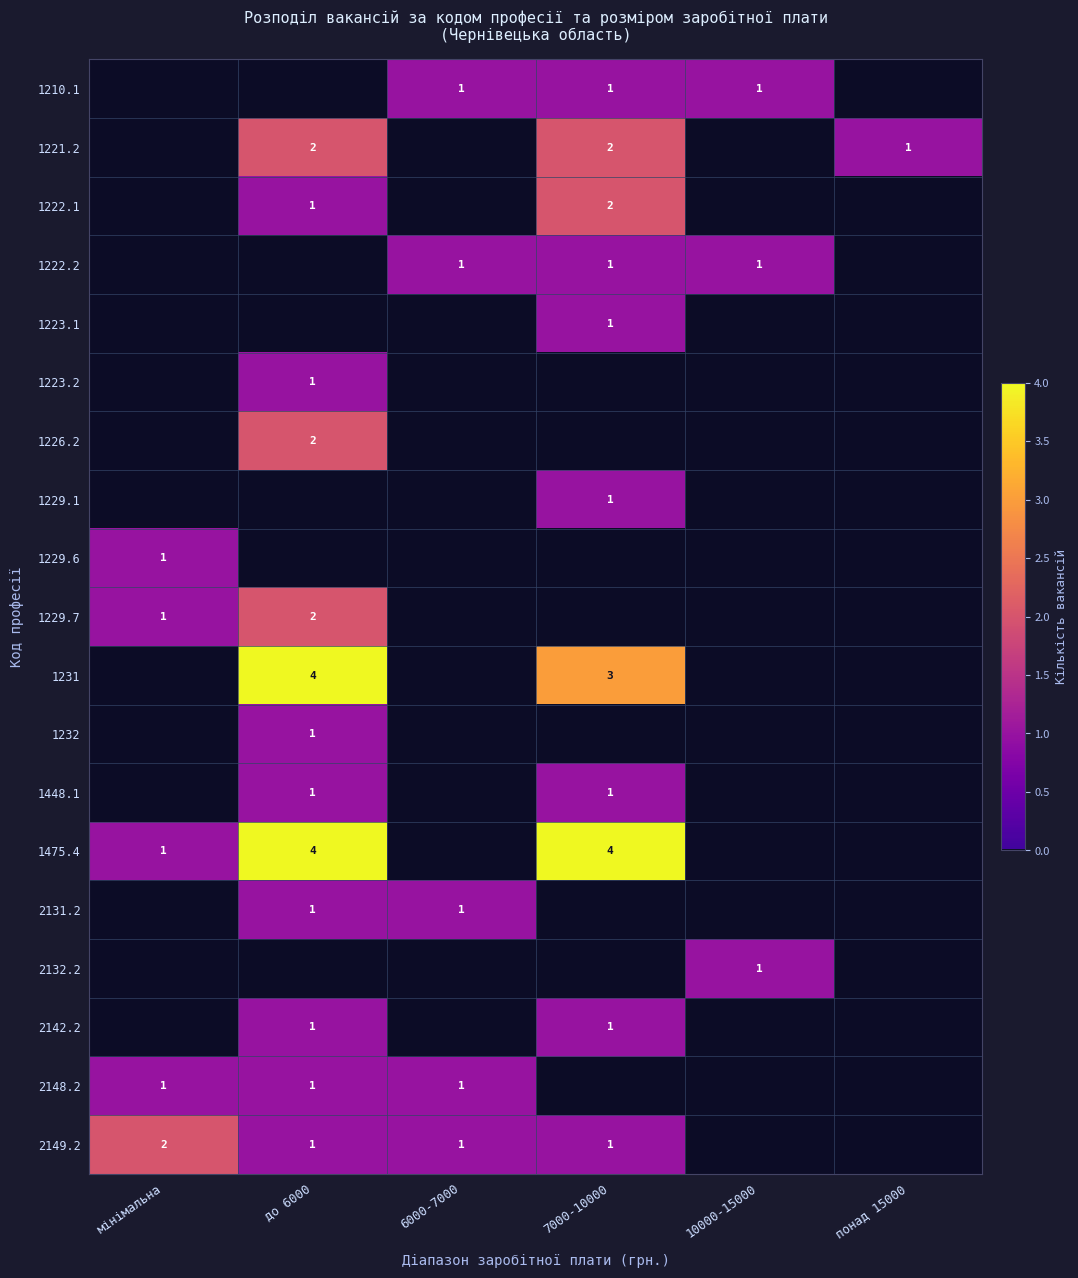

True or false: 2142.2 has a value of 0 at 7000-10000.

False